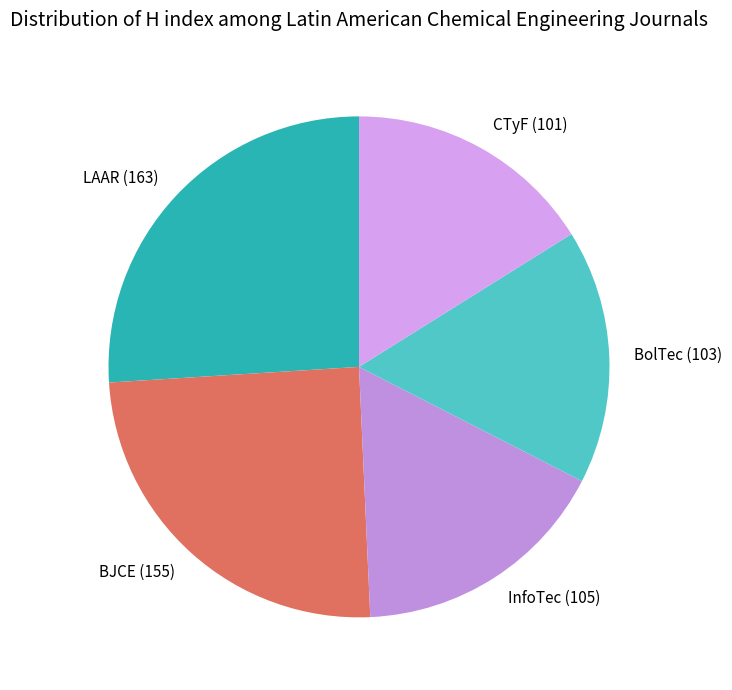

Which has a higher value, LAAR (163) or BolTec (103)?

LAAR (163)